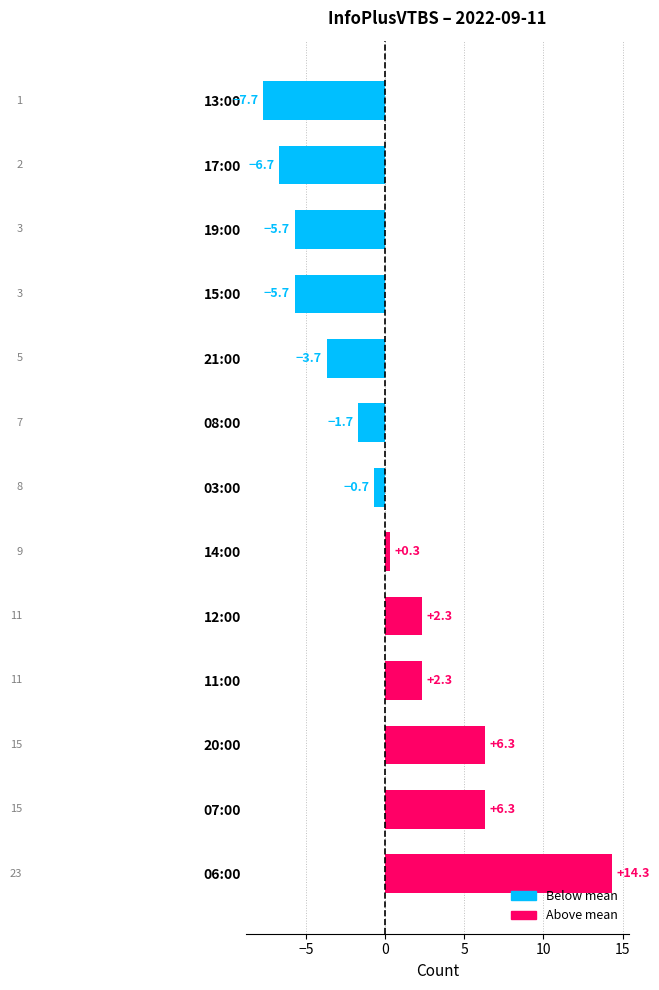

Which has a higher value, 21:00 or 12:00?

12:00